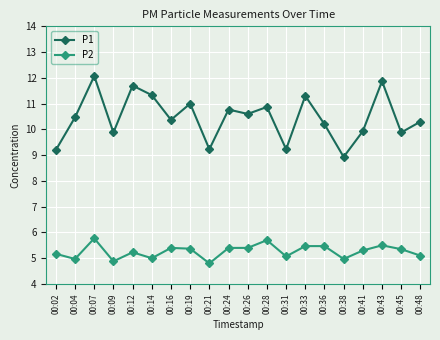

Is it true that P1 equals 10.9 at 00:28?

True